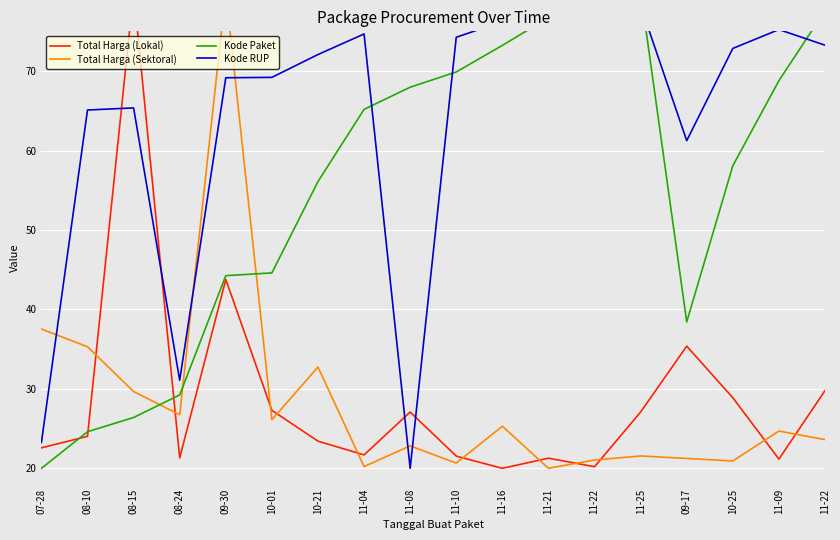

What is the total value across all series at 09-30?

237.2